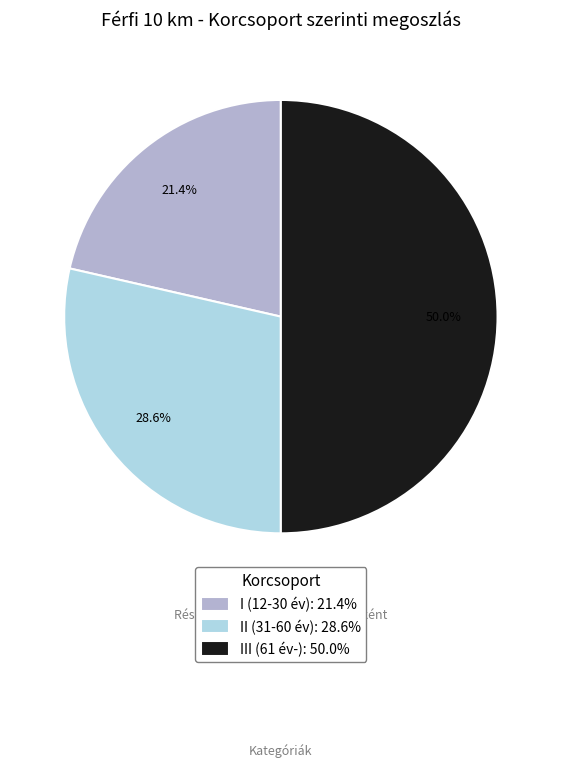

To the nearest percent, what is the difference between the III (61 év-) and II (31-60 év) slice percentages?

21%